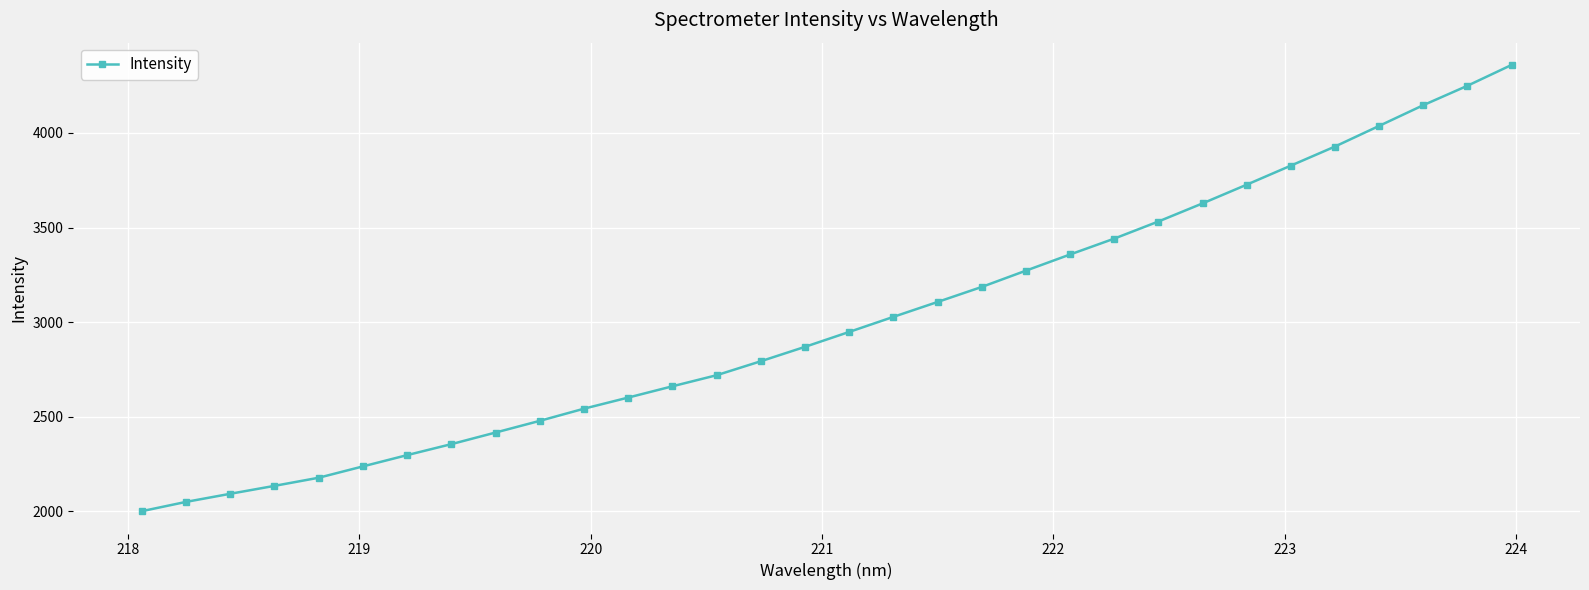

True or false: the data has more than 2 interior local peaks.

False